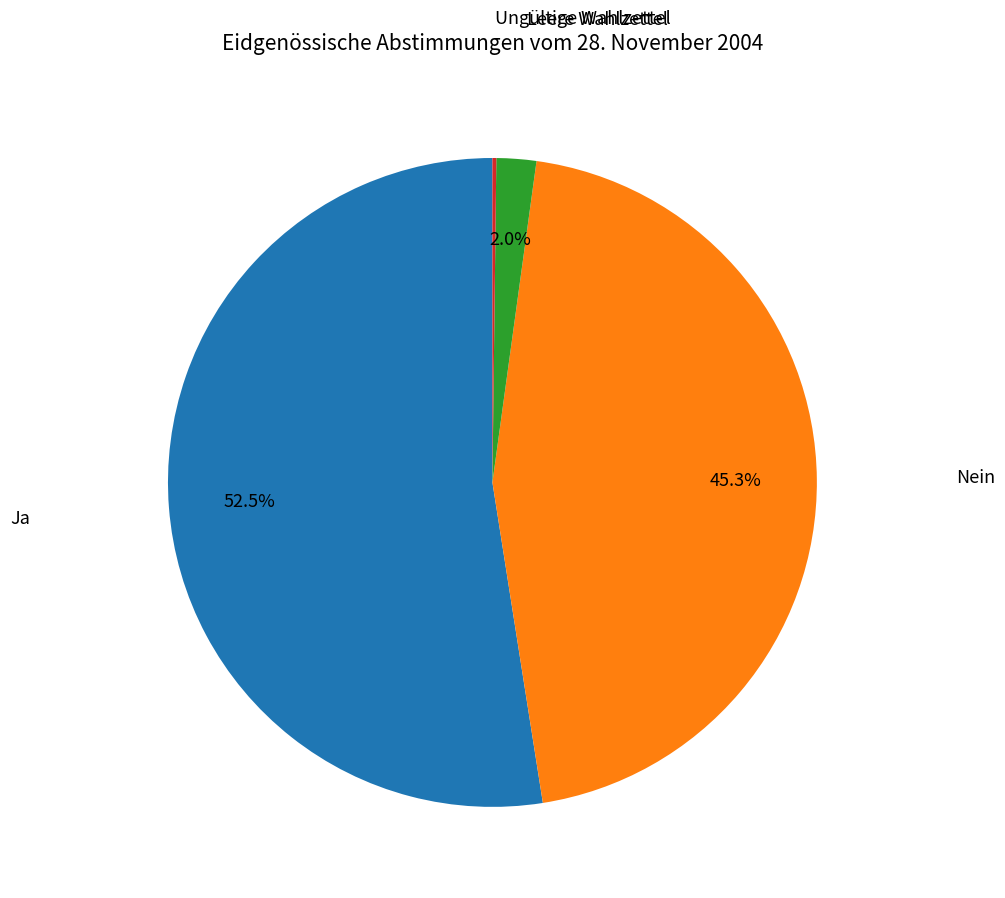

Does any single category account for the majority?

Yes